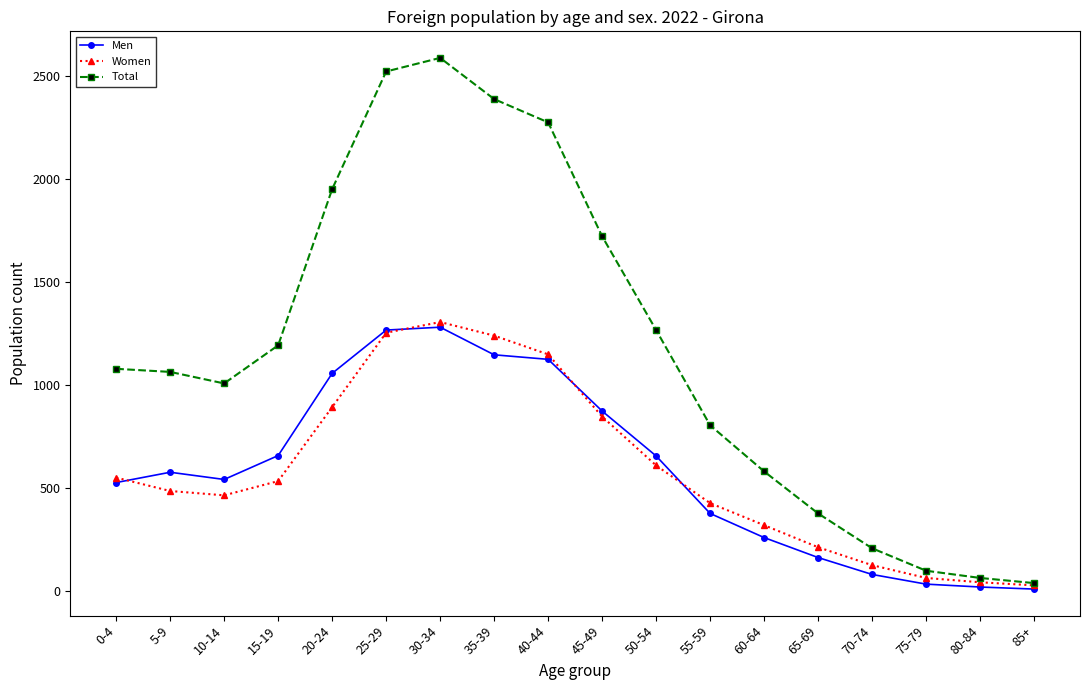

Does the chart have visible grid lines?

No